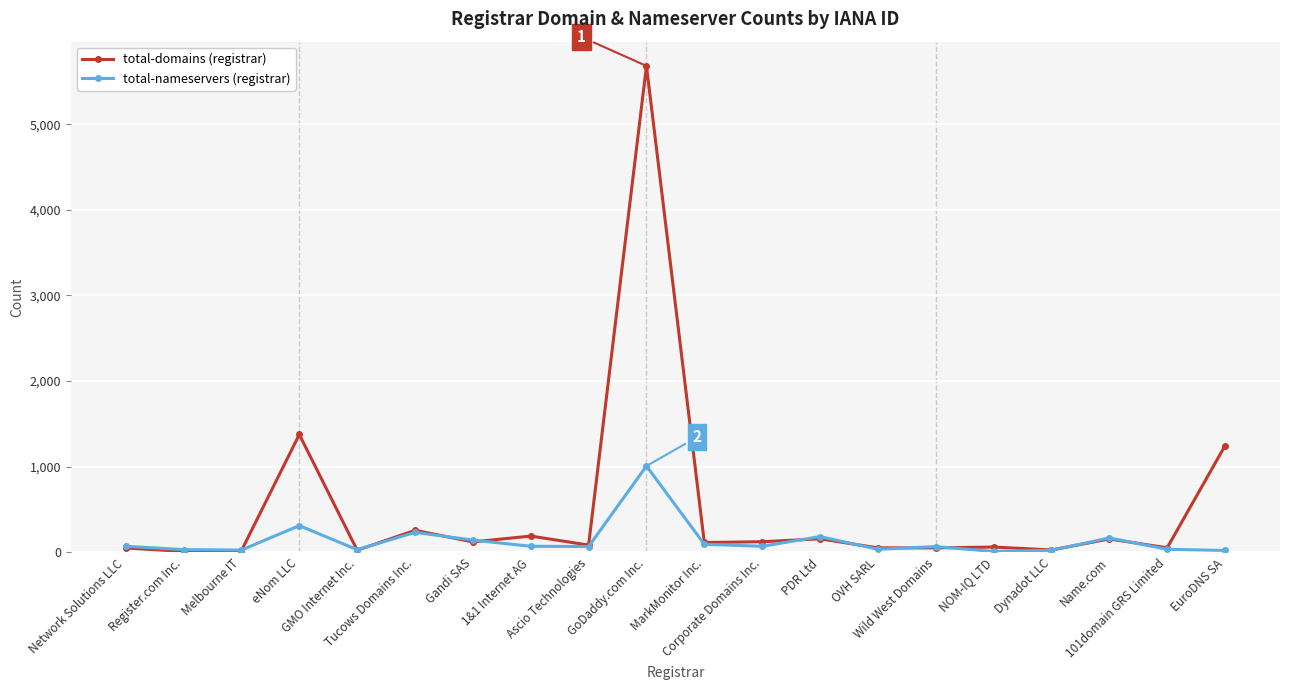

What is the maximum value shown in the chart?

5680